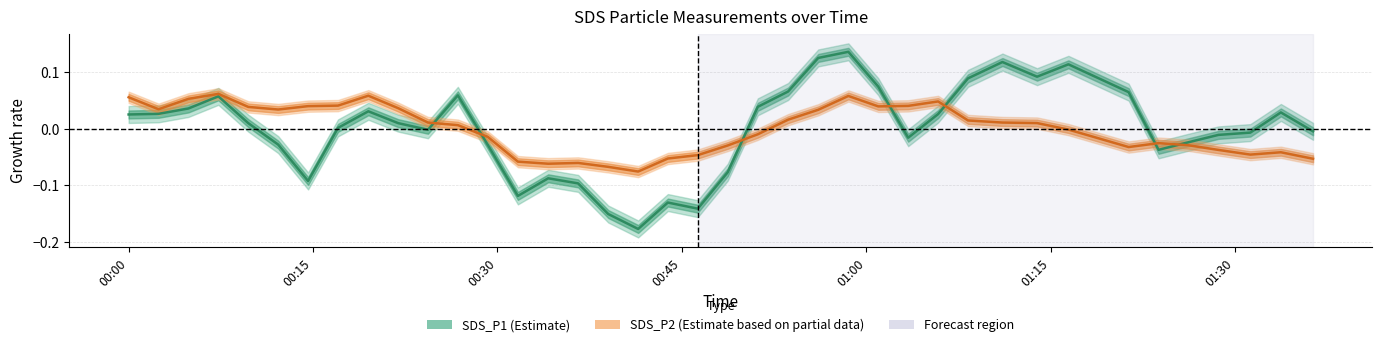

The SDS_P1 (Estimate) series shows 0.0 at 00:00. True or false?

False